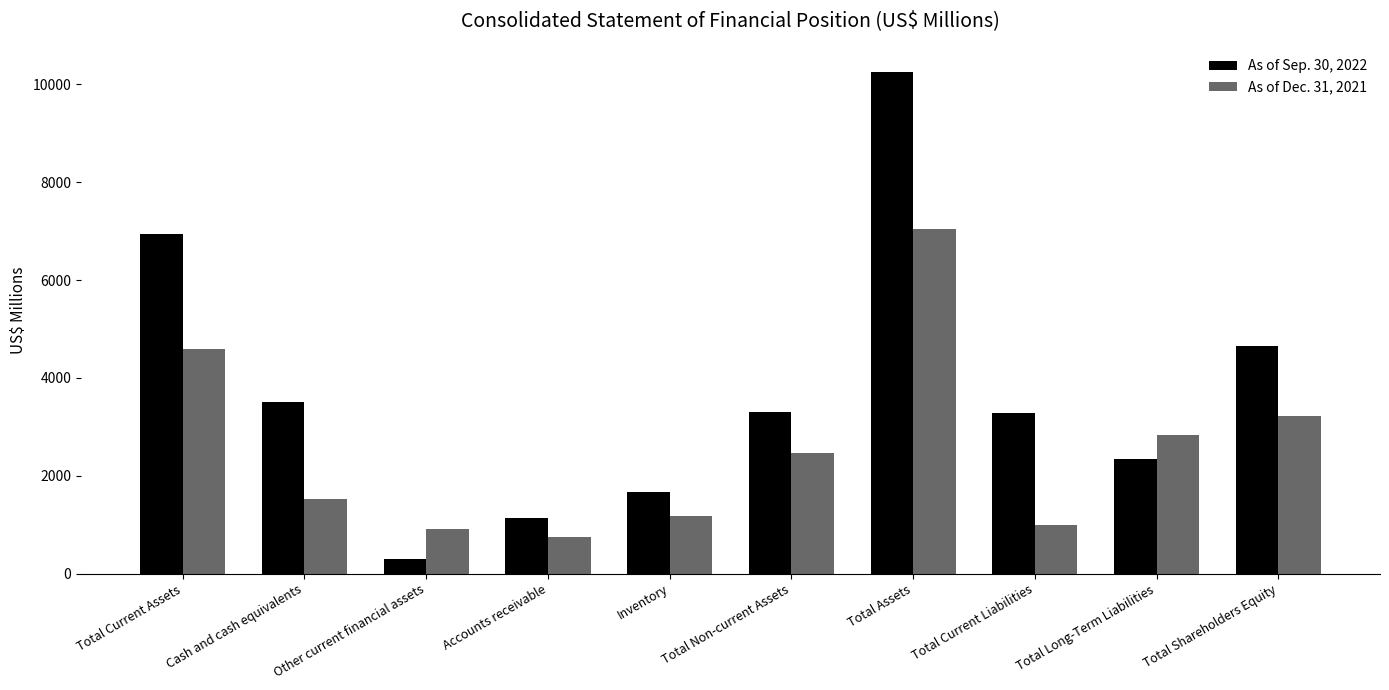

Is it true that As of Dec. 31, 2021 equals 4479.1 at Total Shareholders Equity?

False